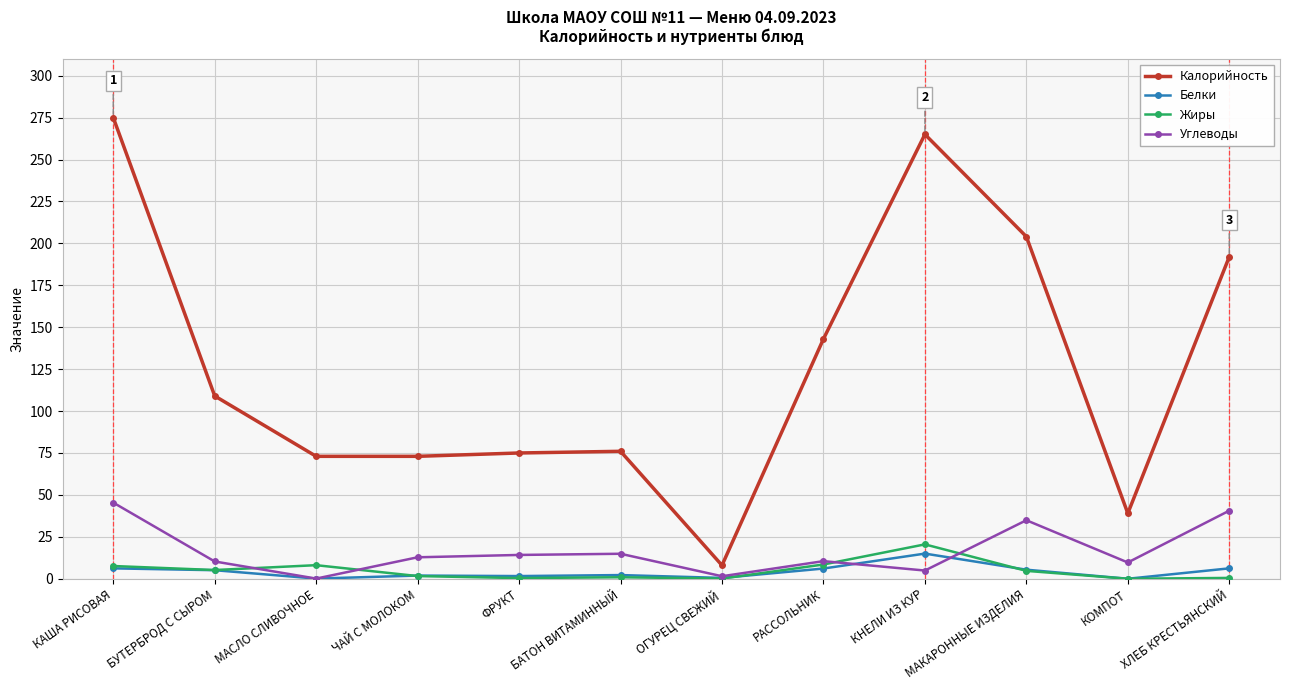

At which label does Калорийность reach its peak?

КАША РИСОВАЯ